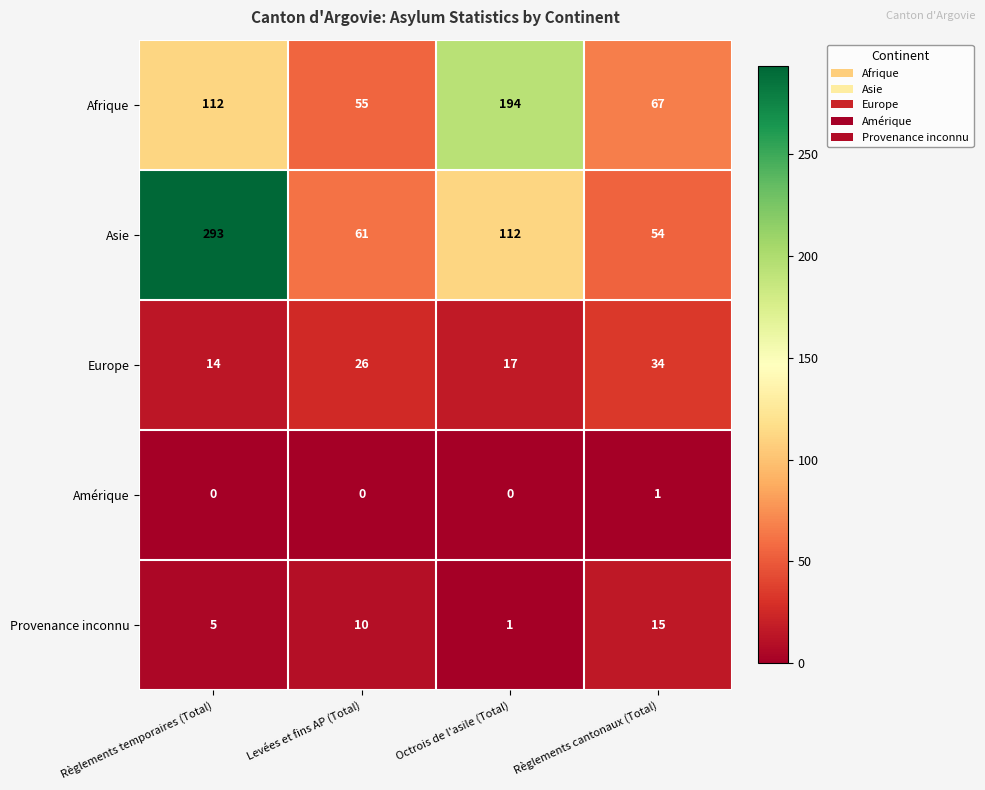

How many series are shown in this chart?

5